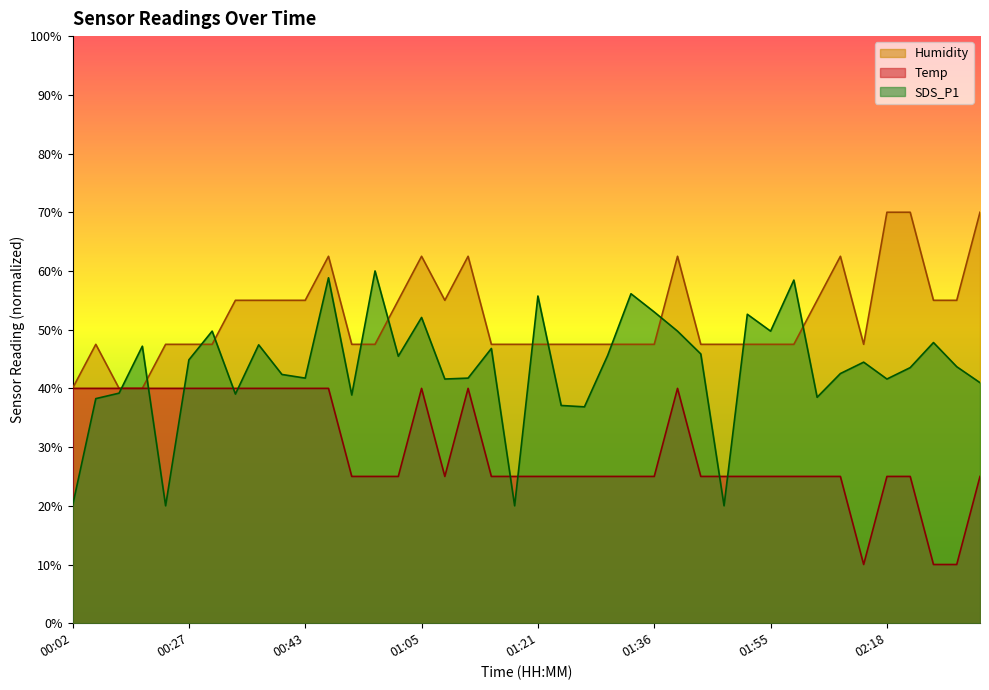

Is it true that Humidity equals 47.5 at 00:31?

True